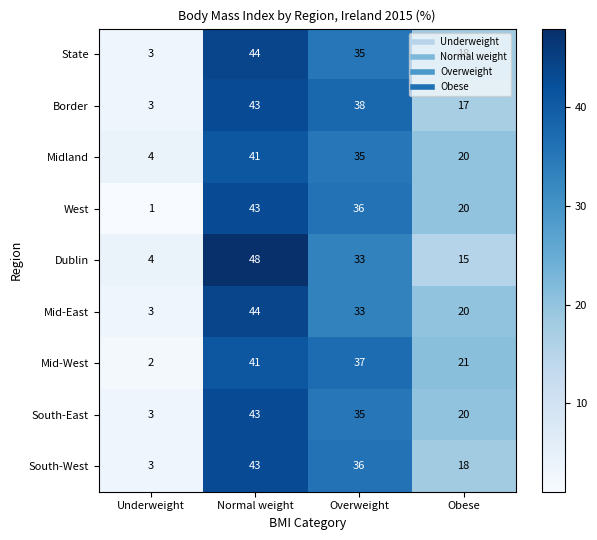

True or false: Dublin has a value of 4 at Underweight.

True